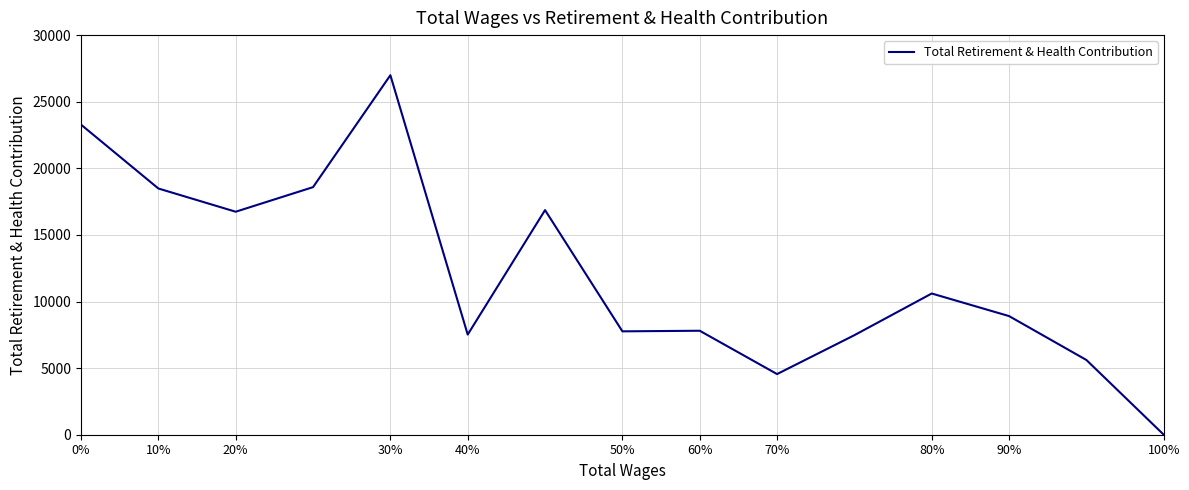

Reading right to left, what are all the values shown in this chart?

0	5610	8906	10602	7473	4553	7806	7761	16863	7519	26989	18586	16741	18485	23278